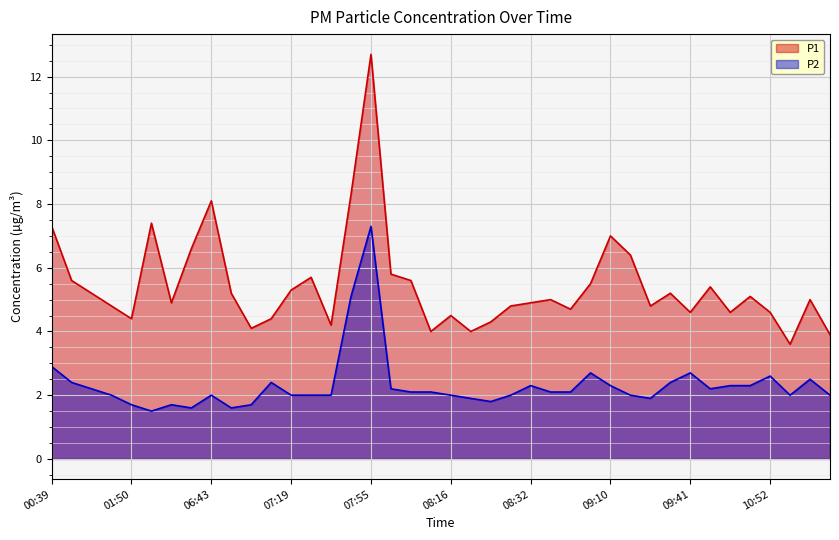

How many lines are shown in the chart?

2